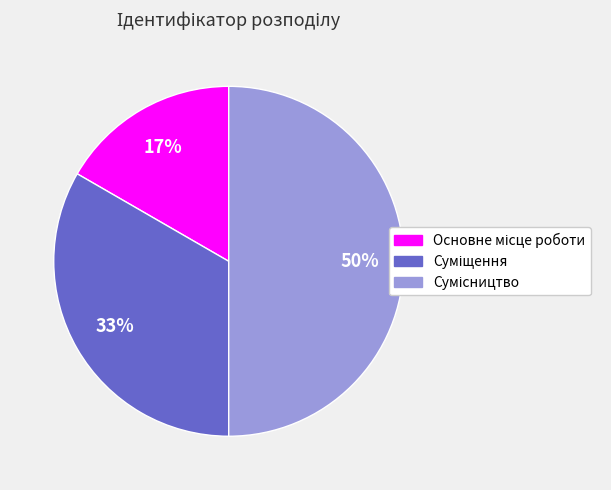

To the nearest percent, what is the average slice percentage?

33%